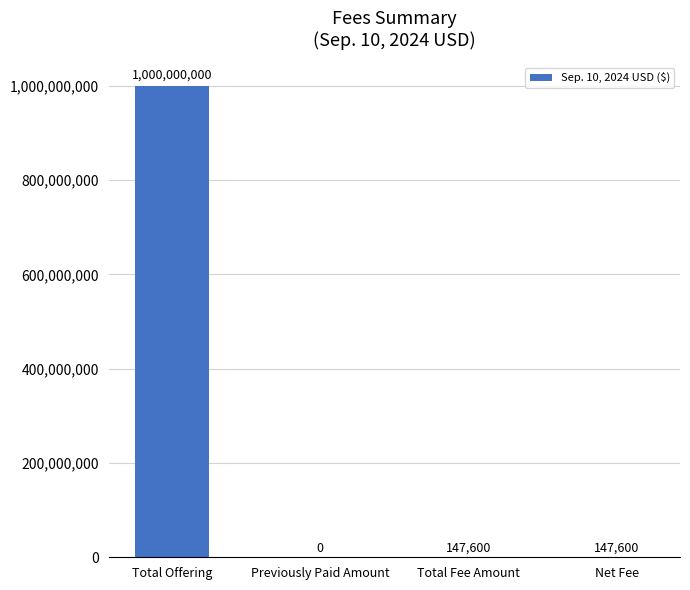

What is the average value?

250073800